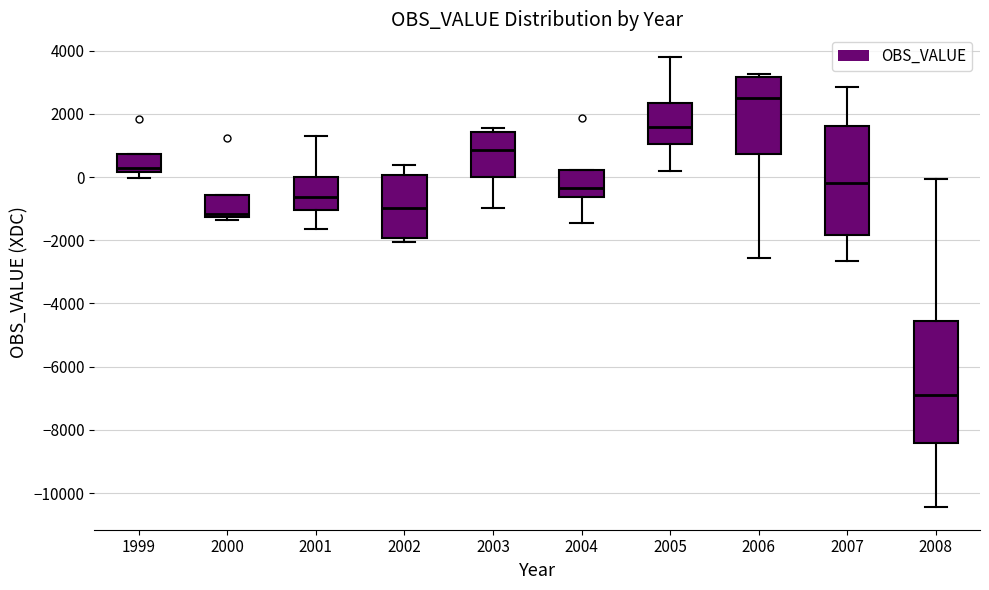

Reading left to right, transcribe this box plot: for each box, give where its median line is, the range the box spans, and where its two whiskers end, as read against the y-axis. The values are not printed on the chart, so give them approximately, as read against the axis.

1999: median 200 (just above the box's lower edge), box 200 to 800, whiskers 0 to 800
2000: median -1200 (just above the box's lower edge), box -1200 to -600, whiskers -1400 to -600
2001: median -600, box -1000 to 0, whiskers -1600 to 1200
2002: median -1000, box -2000 to 0, whiskers -2000 (just below the box's lower edge) to 400
2003: median 800, box 0 to 1400, whiskers -1000 to 1600
2004: median -400, box -600 to 200, whiskers -1400 to 200
2005: median 1600, box 1000 to 2400, whiskers 200 to 3800
2006: median 2400, box 800 to 3200, whiskers -2600 to 3200 (just above the box's upper edge)
2007: median -200, box -1800 to 1600, whiskers -2600 to 2800
2008: median -6800, box -8400 to -4600, whiskers -10400 to 0